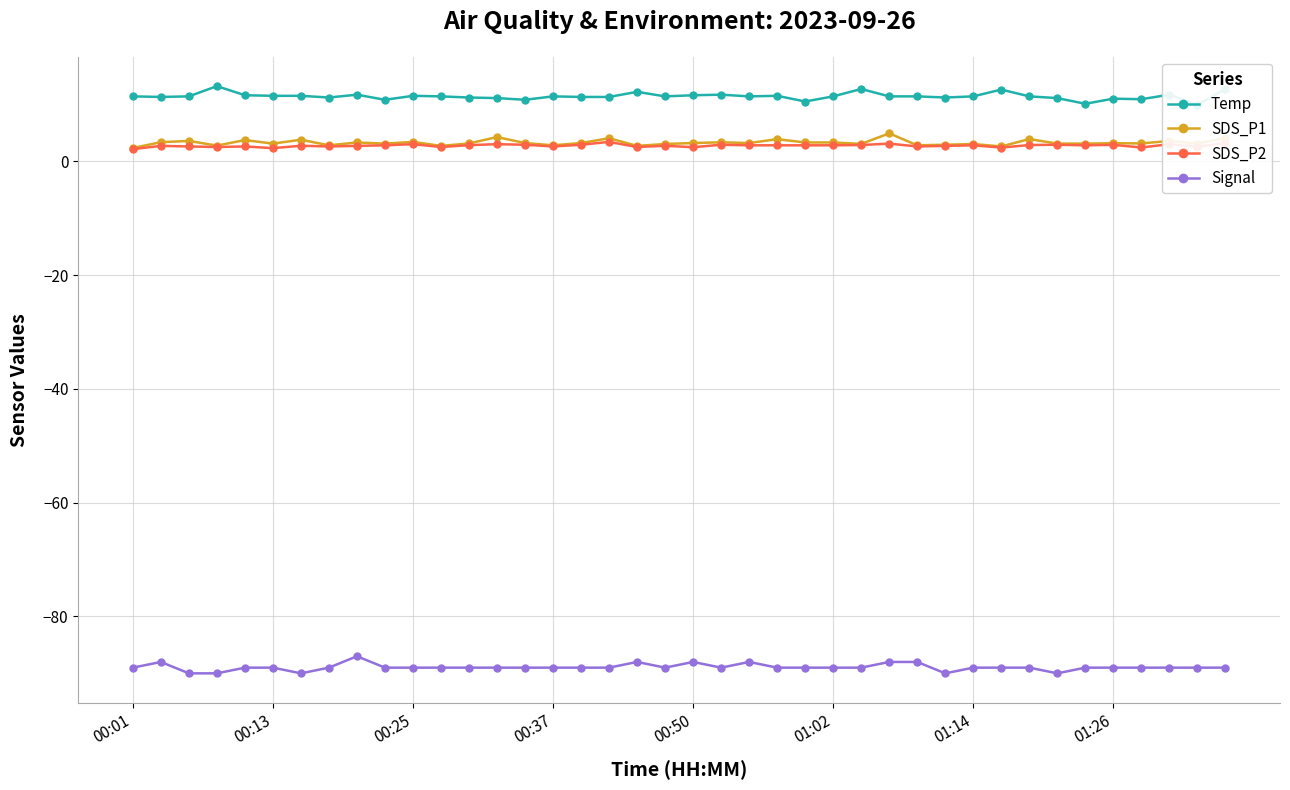

What is the minimum value for Signal?

-90.0